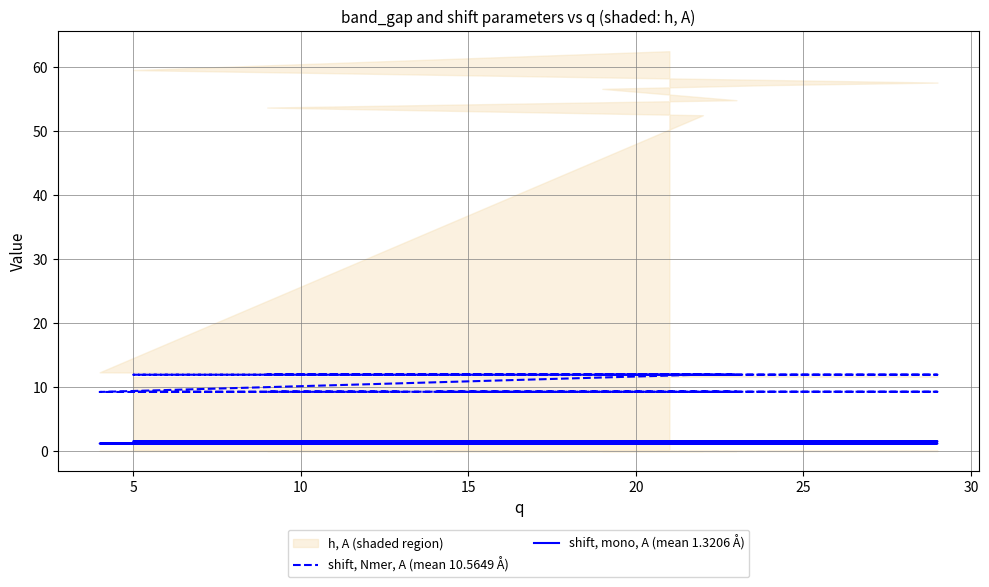

True or false: shift, mono, A (mean 1.3206 Å) and shift, Nmer, A (mean 10.5649 Å) intersect in this chart.

False